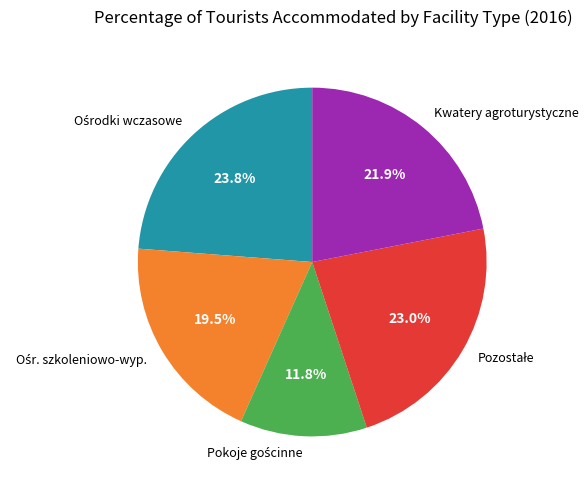

Is there any slice that represents more than half of the pie?

No